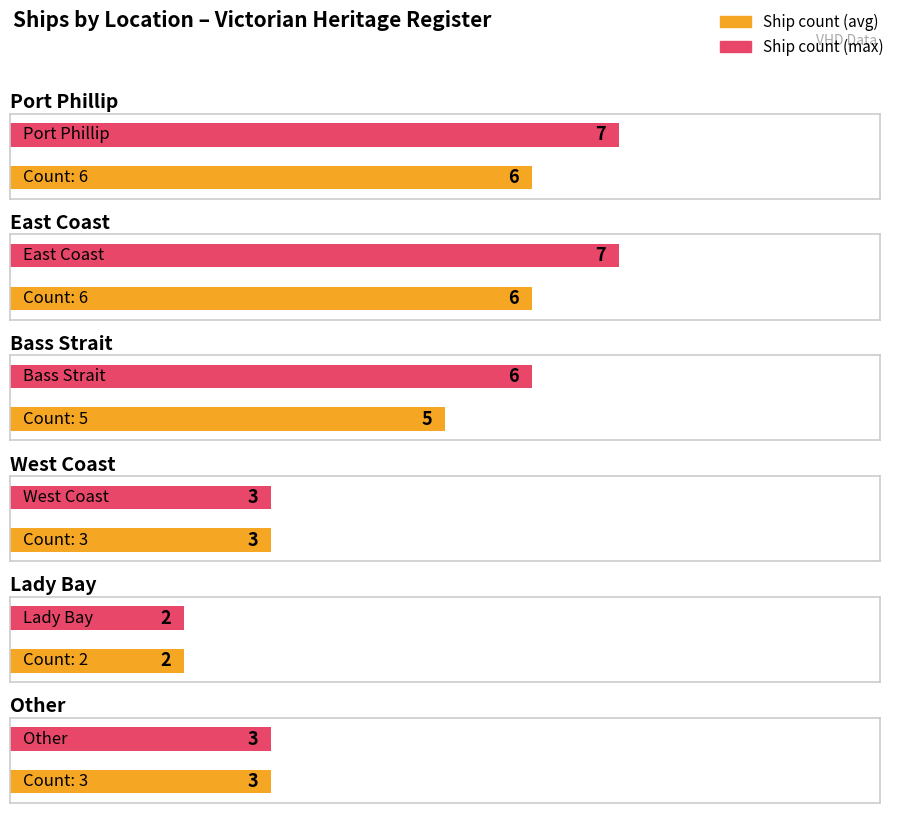

The value at Other is 4. True or false?

False